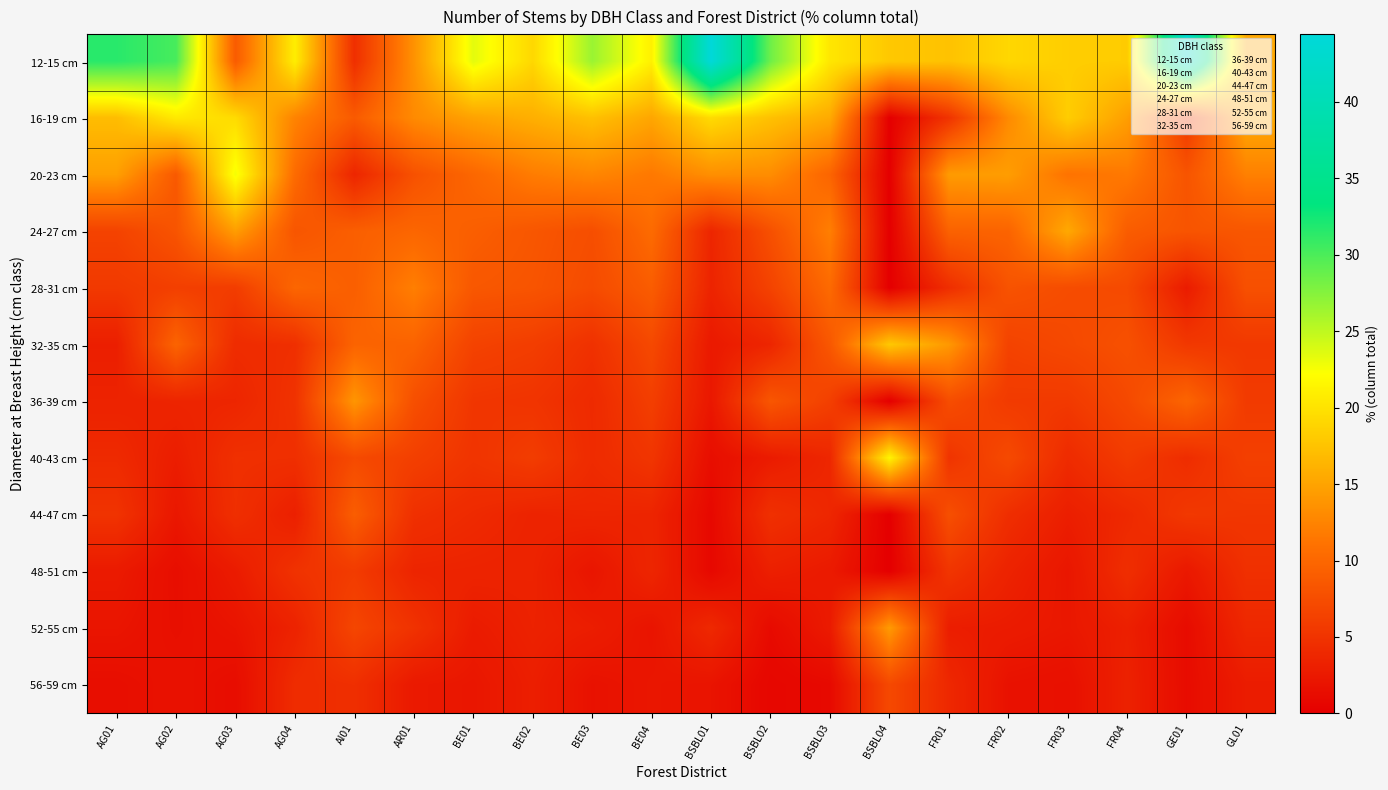

At how many categories does at least one series exceed 15?

18